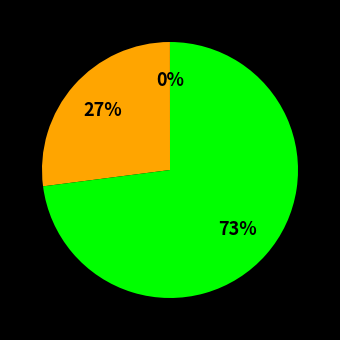

To the nearest percent, what is the average slice percentage?

33%